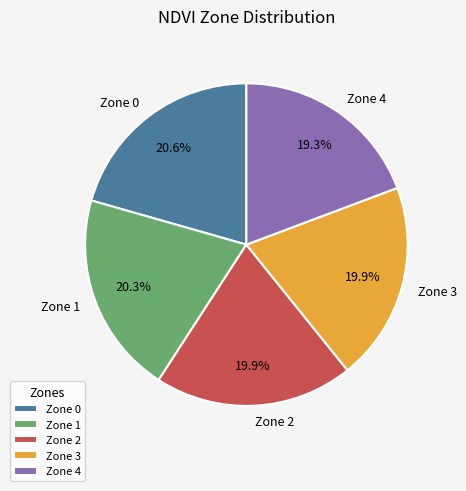

To the nearest percent, what portion does Zone 0 represent?

21%